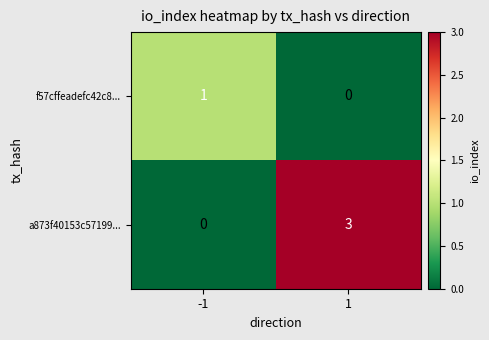

Reading right to left, transcribe all the data shown in this chart.

f57cffeadefc42c8...: 0	1
a873f40153c57199...: 3	0